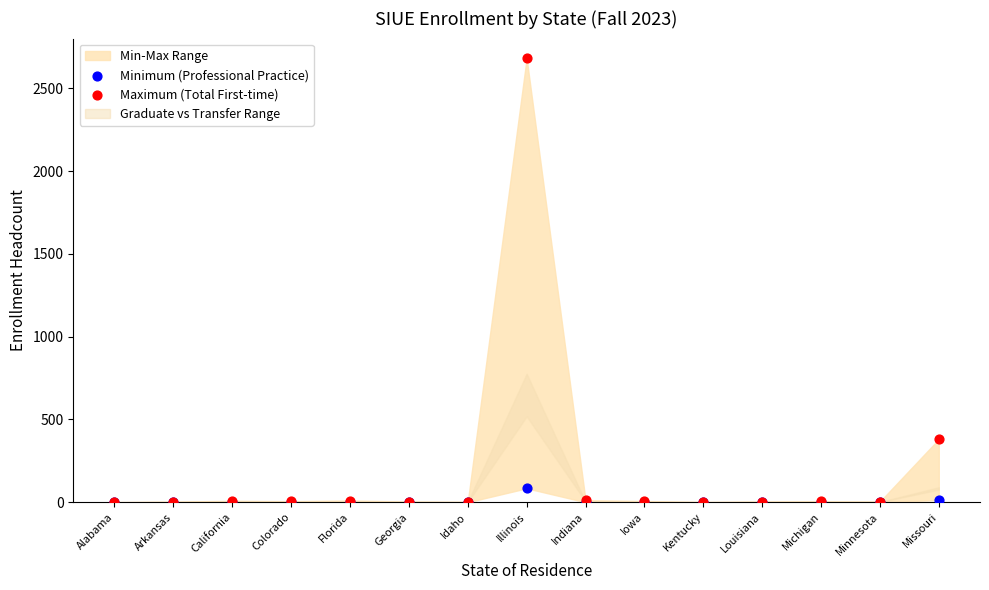

Across all series, what Y value is closest to 1340?

381